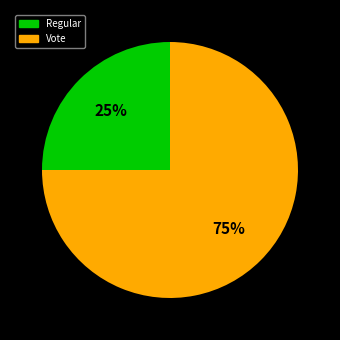

Is it true that Vote is 75% of the pie?

True